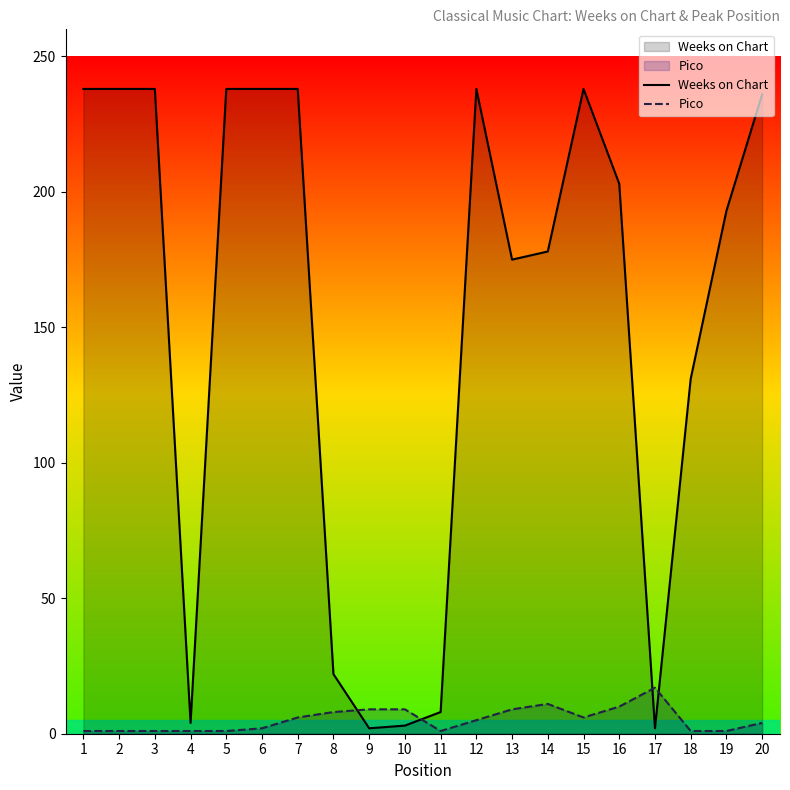

What is the value of the Pico point at the 11th from the left?

1